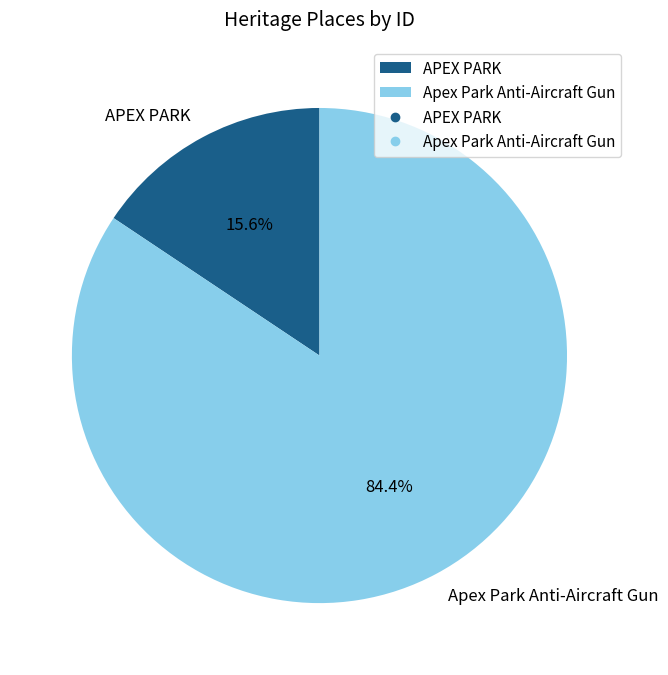

Does any single category account for the majority?

Yes